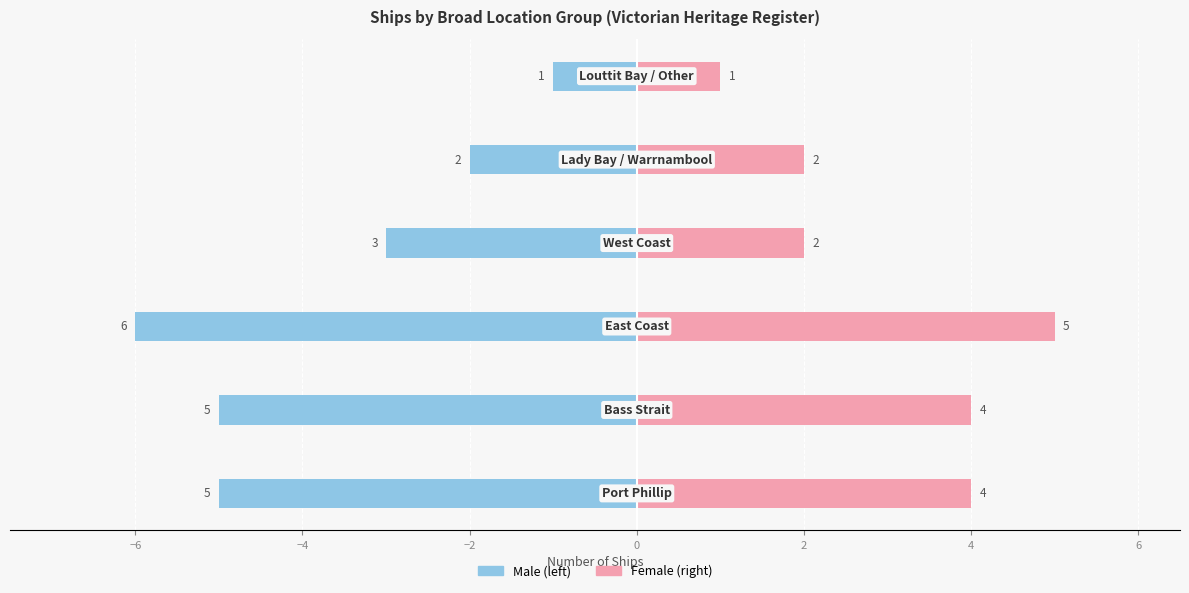

Are the bars horizontal?

Yes